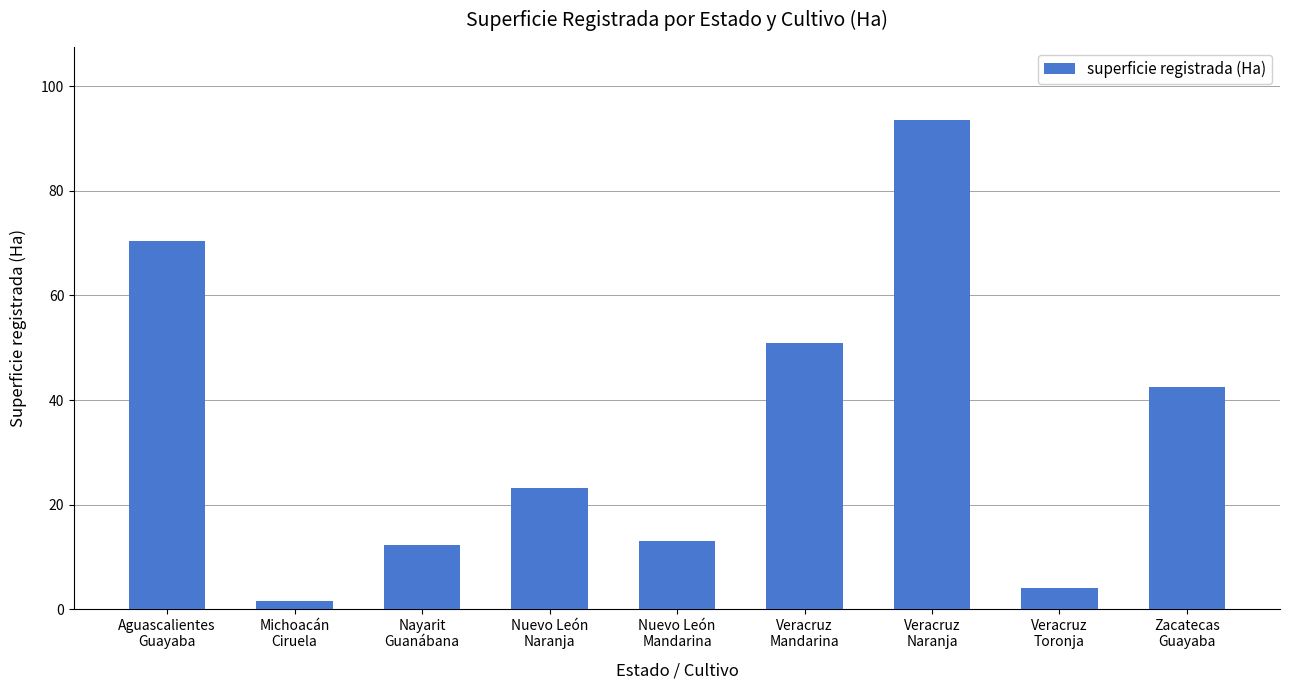

How many bars are there in total?

9